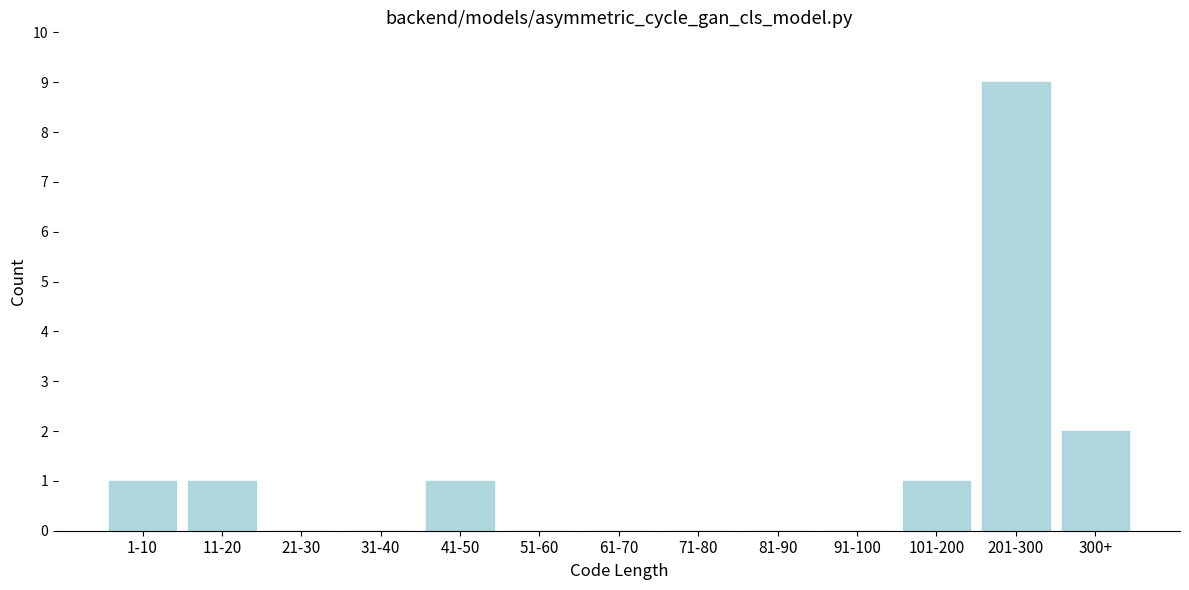

Reading right to left, list all the values displayed in this chart.

300+=2	201-300=9	101-200=1	91-100=0	81-90=0	71-80=0	61-70=0	51-60=0	41-50=1	31-40=0	21-30=0	11-20=1	1-10=1